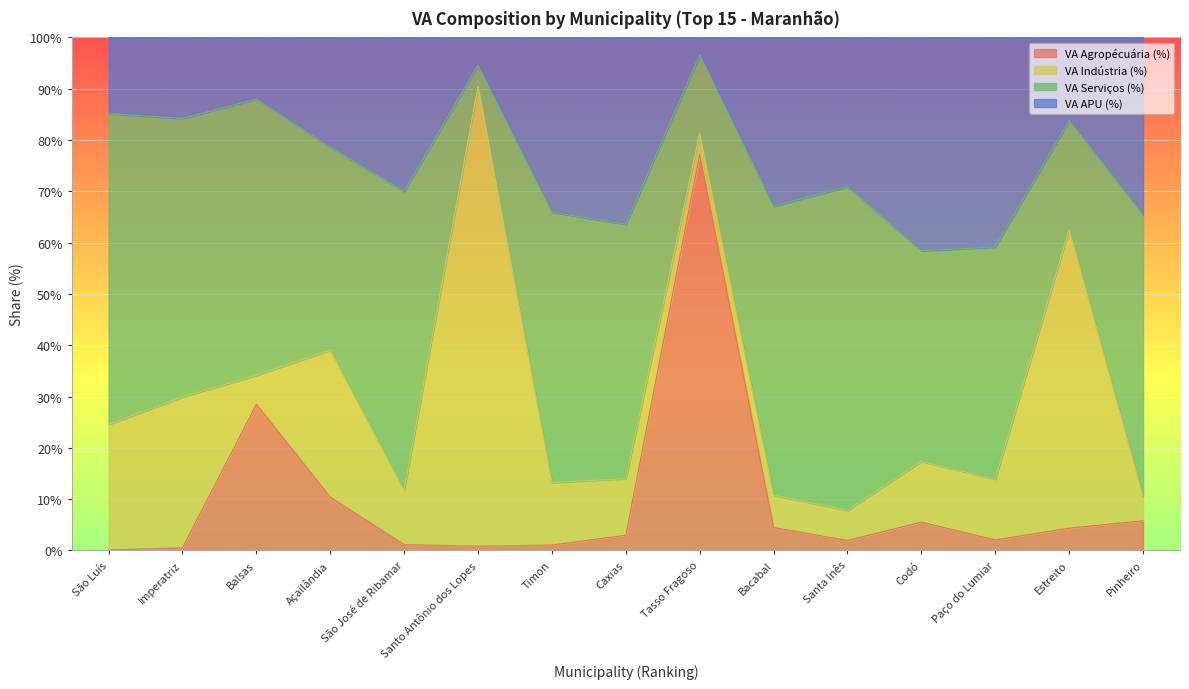

What is the value of the VA Agropécuária (%) point at the 9th from the left?

77.2